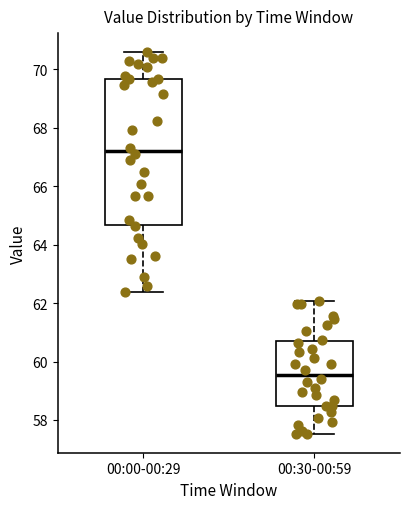

Where does the upper whisker of the box for 00:00-00:29 end on the y-axis? The values are not printed on the chart, so give them approximately, as read against the axis.

70.6